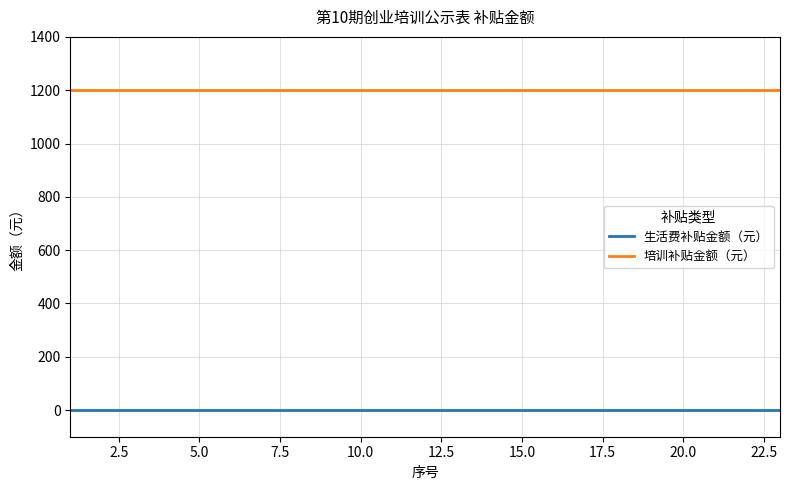

True or false: 培训补贴金额（元） and 生活费补贴金额（元） cross at least once.

False